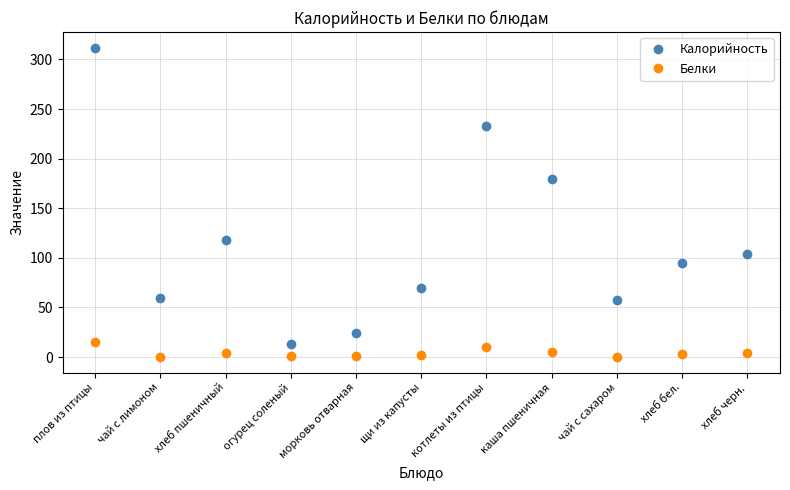

What is the difference between the maximum and minimum values in the Калорийность series?

299